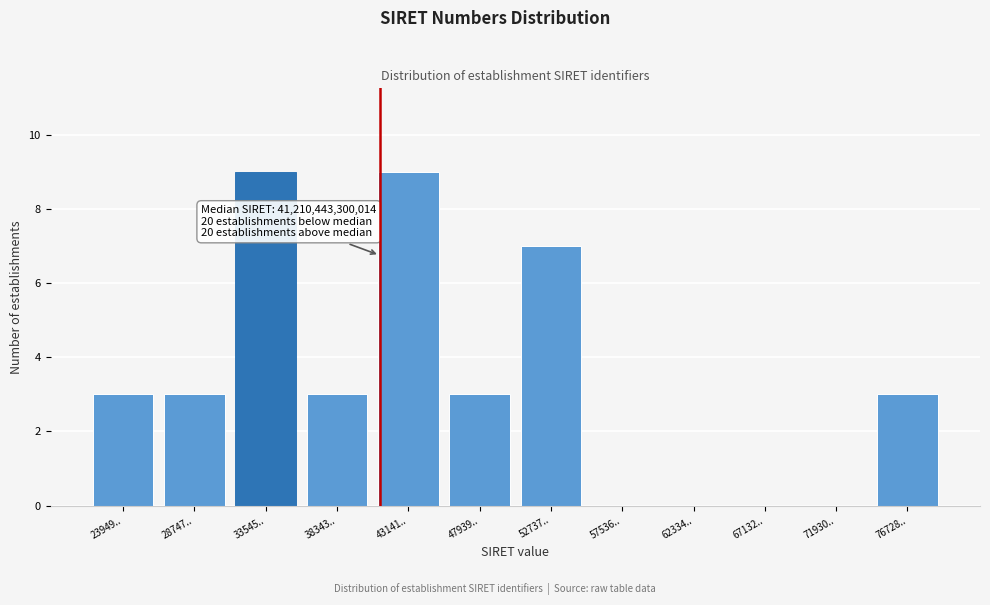

Reading left to right, extract all data points from this chart.

23949..=3	28747..=3	33545..=9	38343..=3	43141..=9	47939..=3	52737..=7	57536..=0	62334..=0	67132..=0	71930..=0	76728..=3